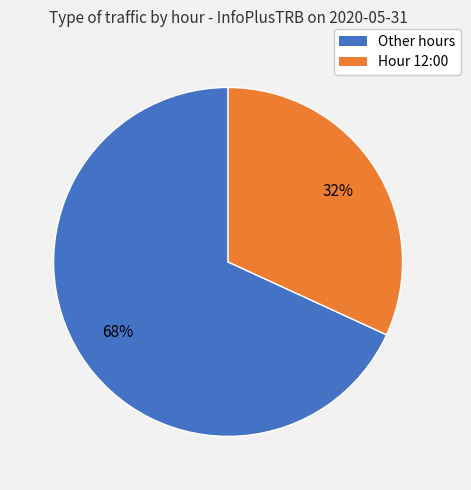

Is there any slice that represents more than half of the pie?

Yes